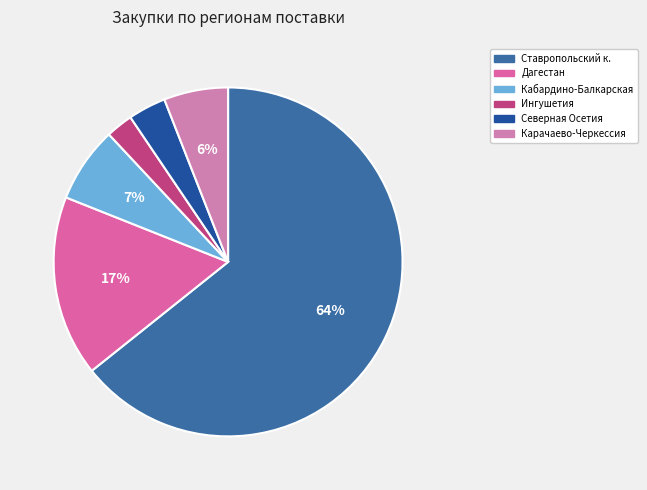

Which slice is the largest?

Ставропольский край (3100000)